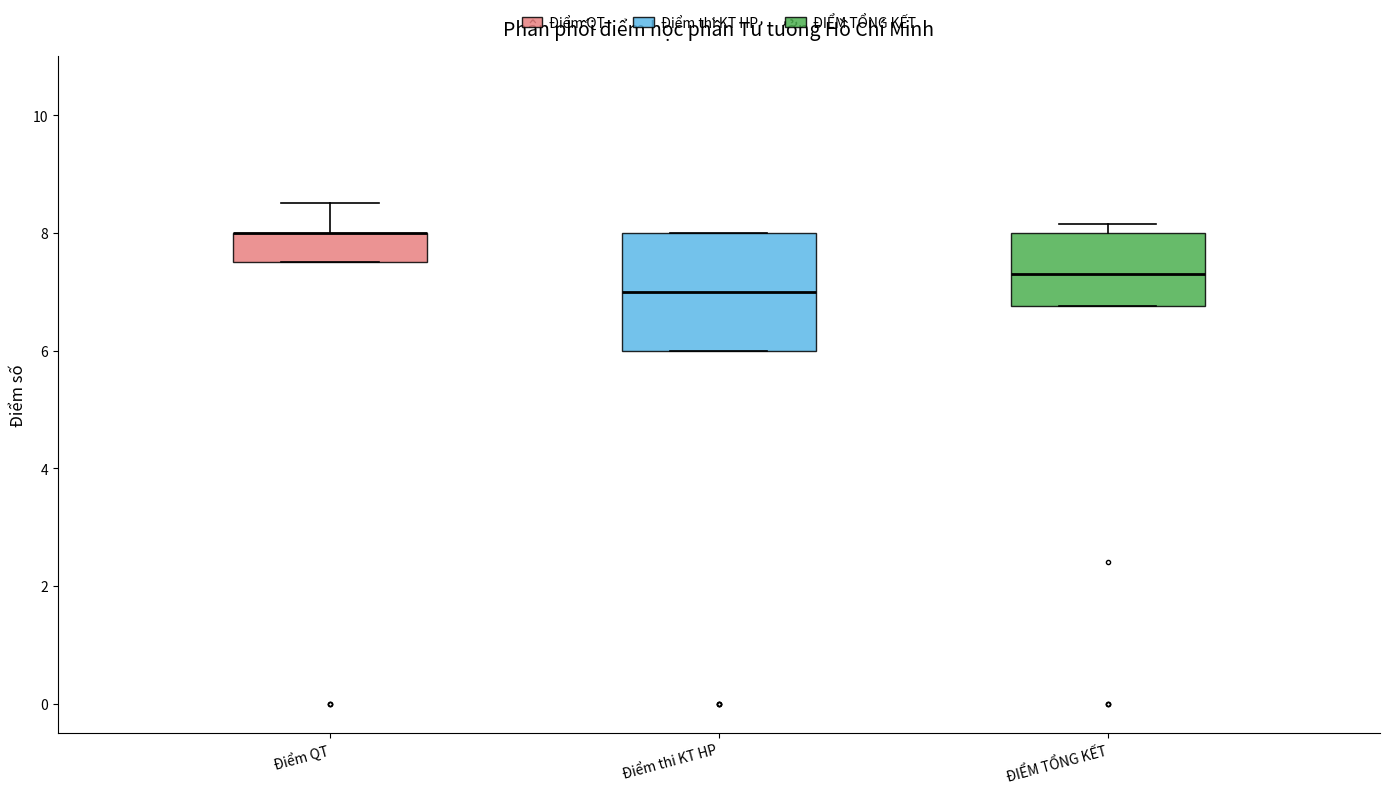

Reading left to right, transcribe this box plot: for each box, give where its median line is, the range the box spans, and where its two whiskers end, as read against the y-axis. The values are not printed on the chart, so give them approximately, as read against the axis.

Điểm QT: median 8.0 (drawn on the box's upper edge), box 7.6 to 8.0, whiskers 7.6 to 8.6
Điểm thi KT HP: median 7.0, box 6.0 to 8.0, whiskers 6.0 to 8.0
ĐIỂM TỔNG KẾT: median 7.4, box 6.8 to 8.0, whiskers 6.8 to 8.2